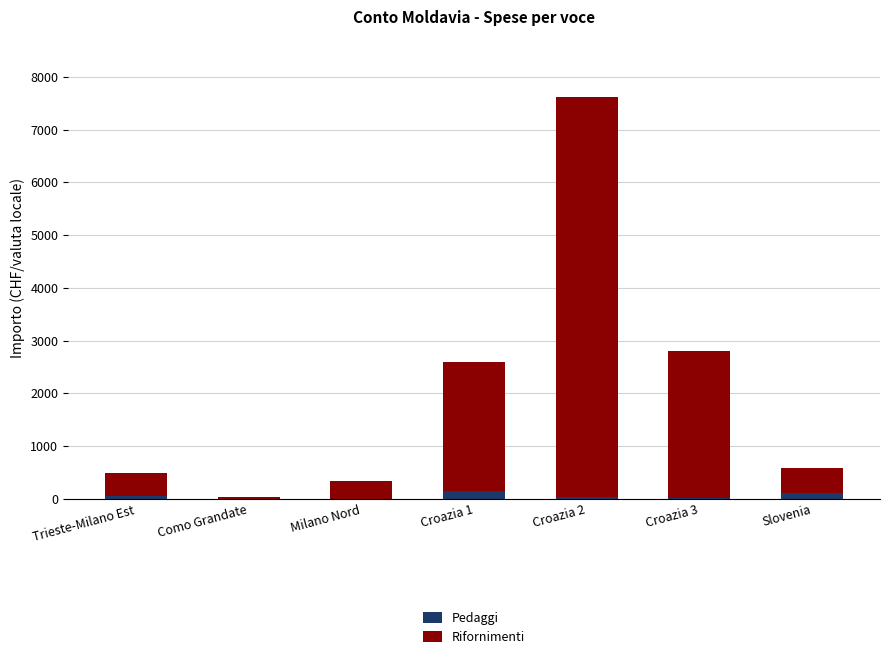

At which category is the sum across all series the highest?

Croazia 2